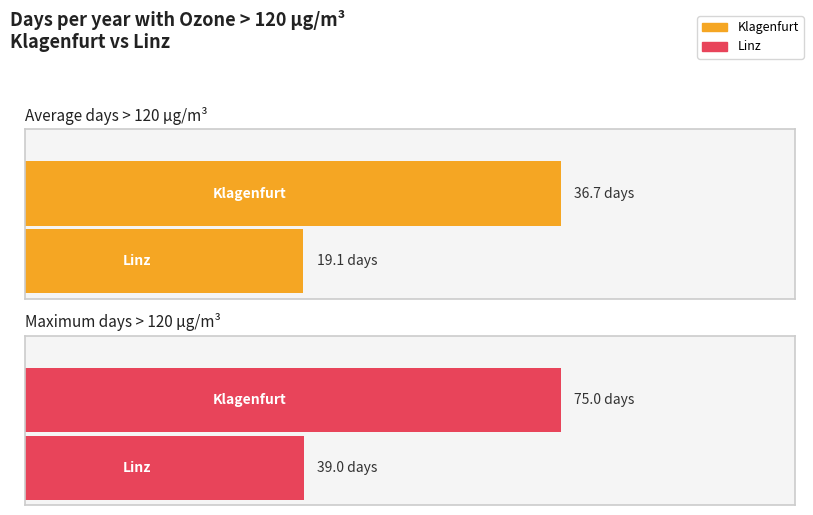

Which series has the widest spread of values?

Klagenfurt